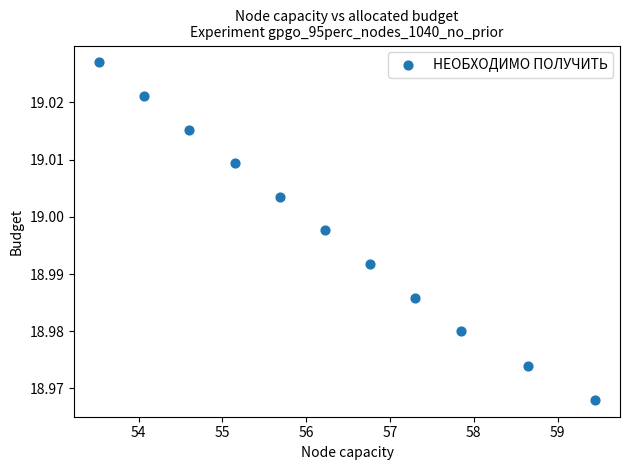

What is the average X value?

56.3